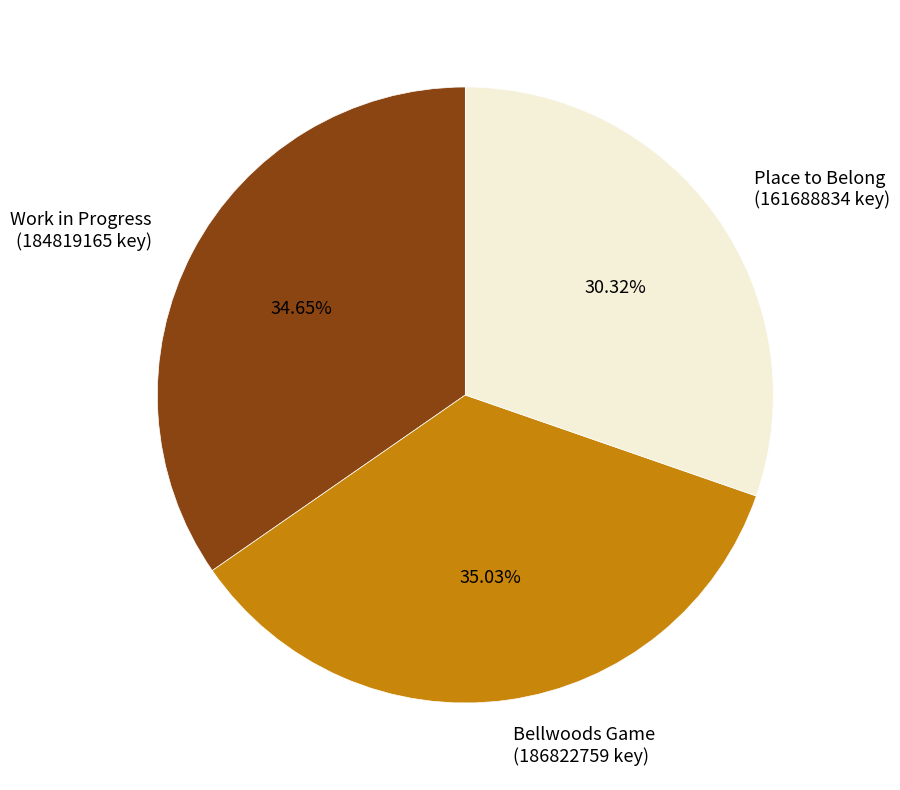

What is the total percentage of Work in Progress and Bellwoods Game?

69.7%